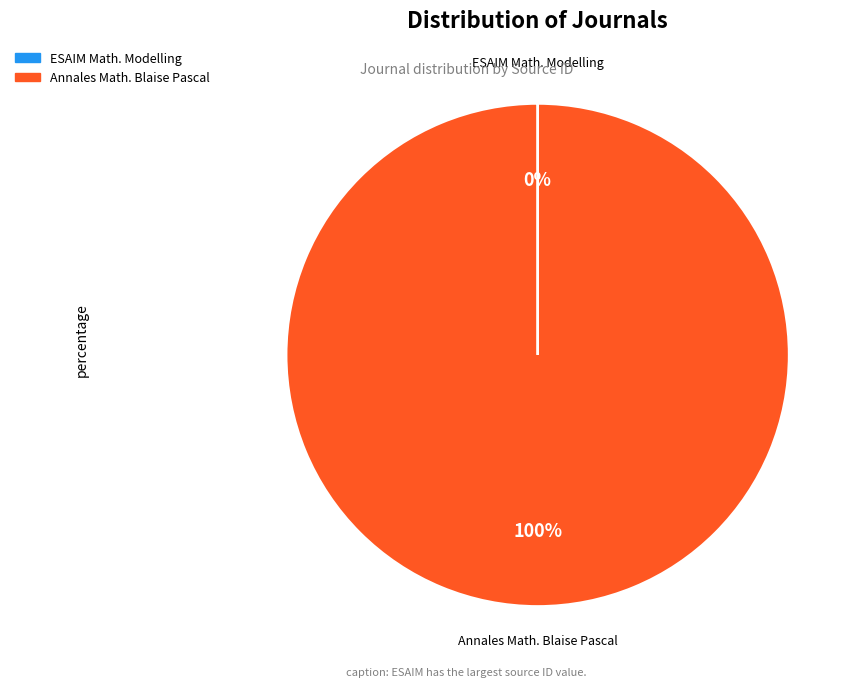

To the nearest percent, what is the difference between the largest and smallest slice percentages?

100%